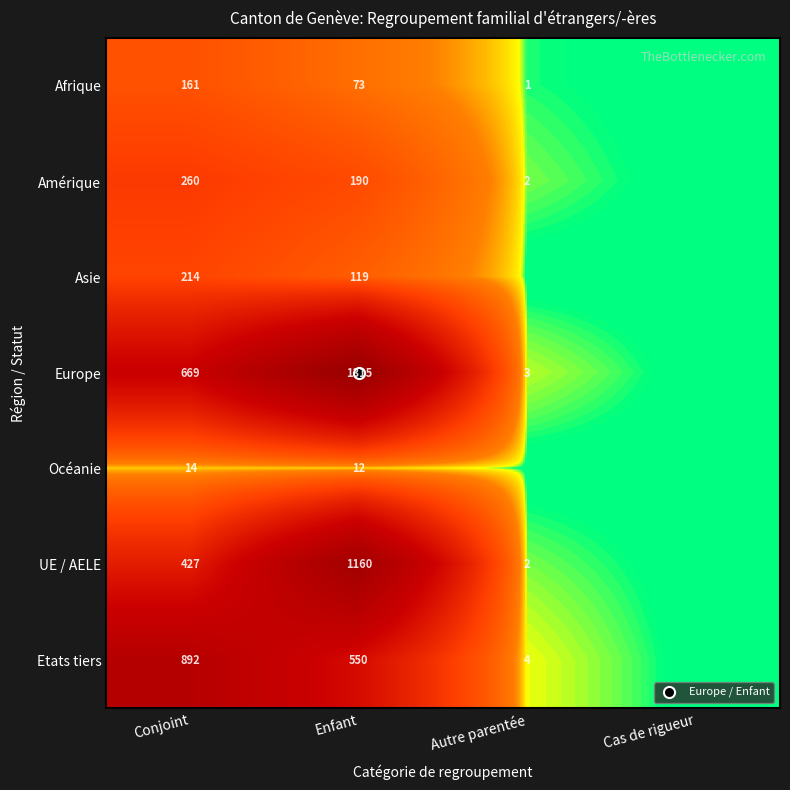

True or false: UE / AELE has a value of 2 at Autre parentée.

True